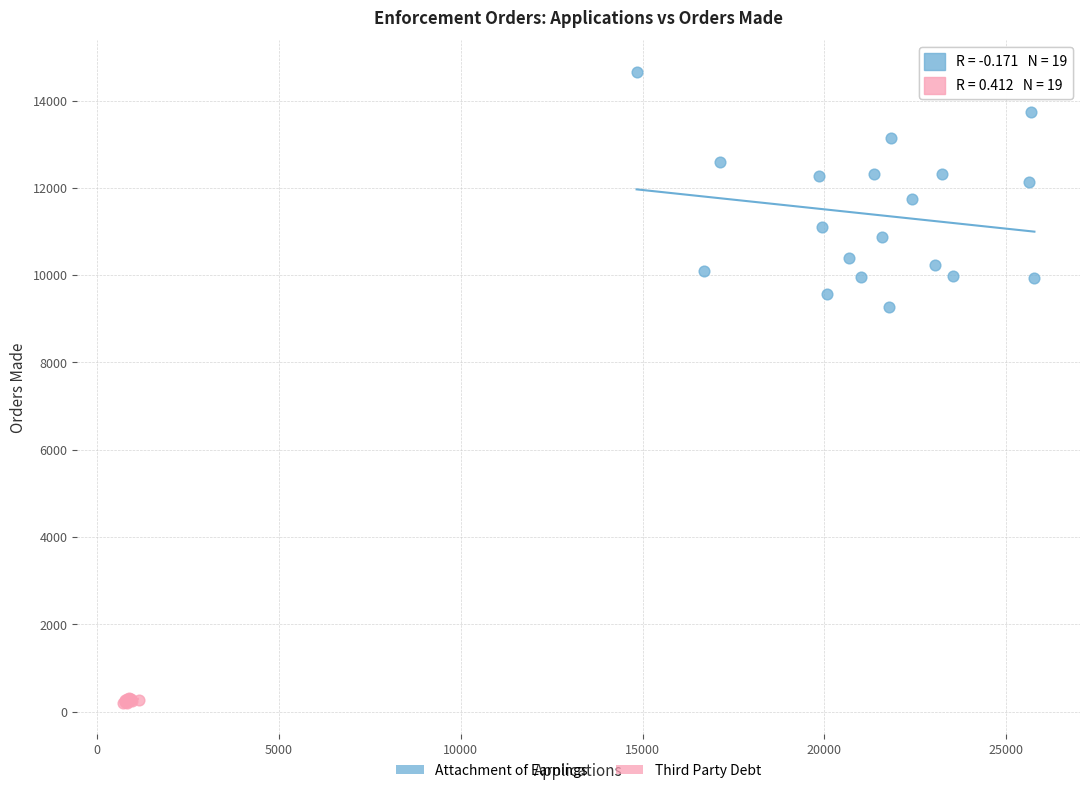

Which series reaches the maximum Y coordinate?

Attachment of Earnings